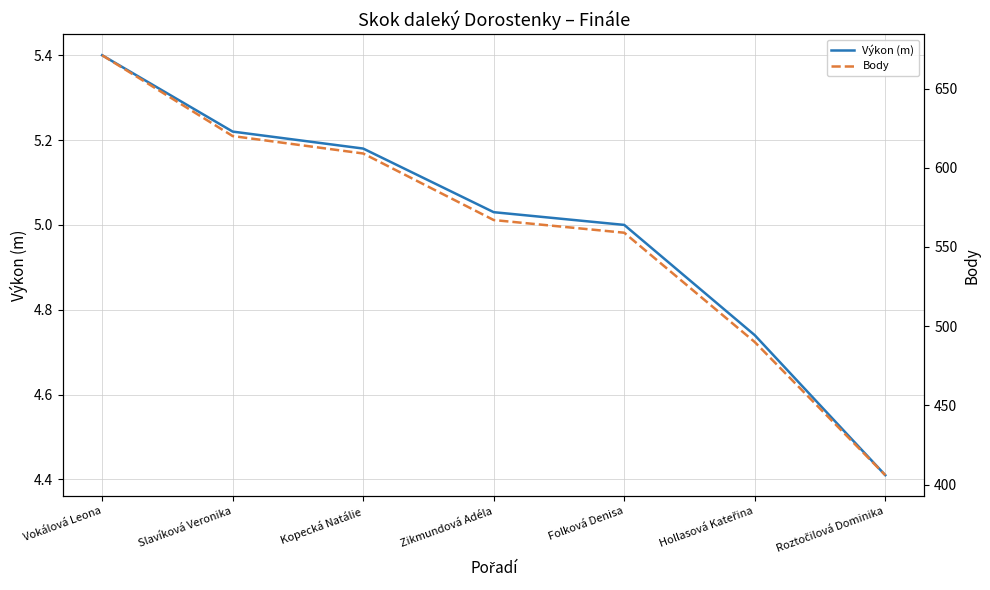

Read the Výkon (m) value at Zikmundová Adéla.

5.0